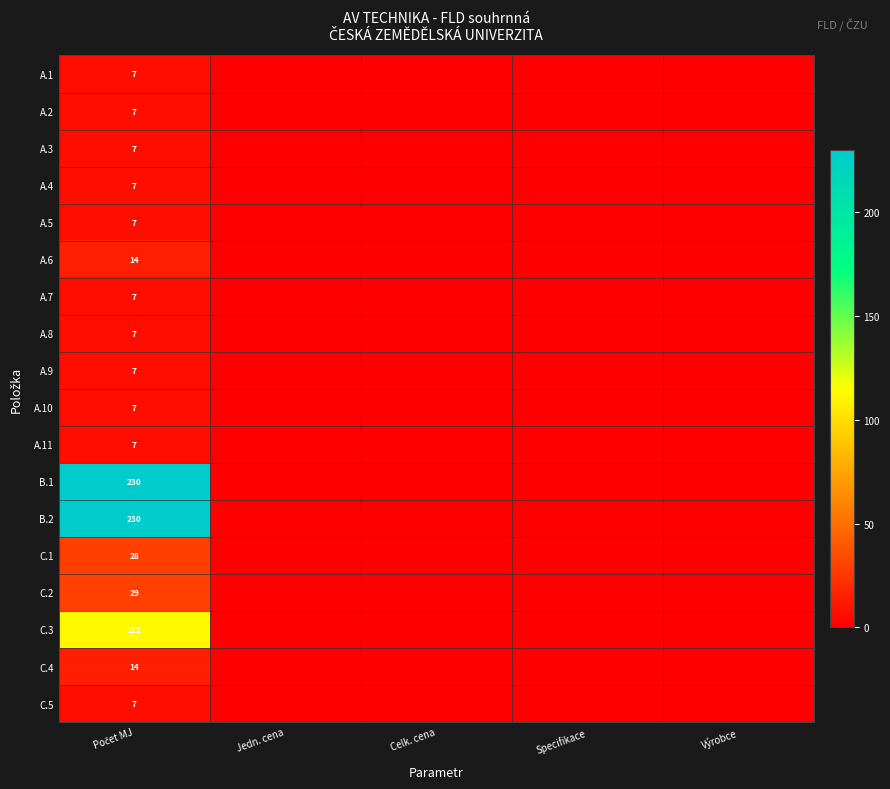

Count the A.7 values in the range 0 to 1.

4